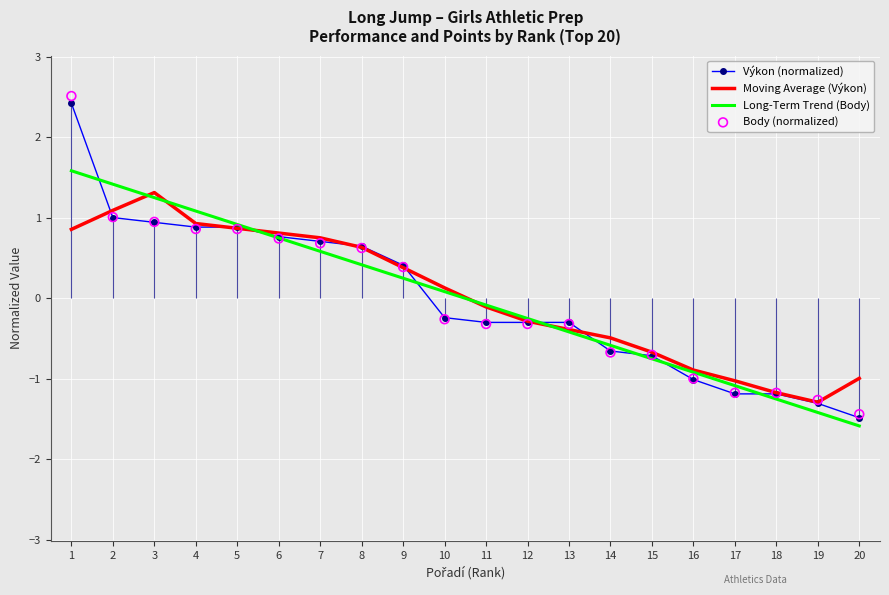

Which series has the widest spread of Y values?

Body (normalized)